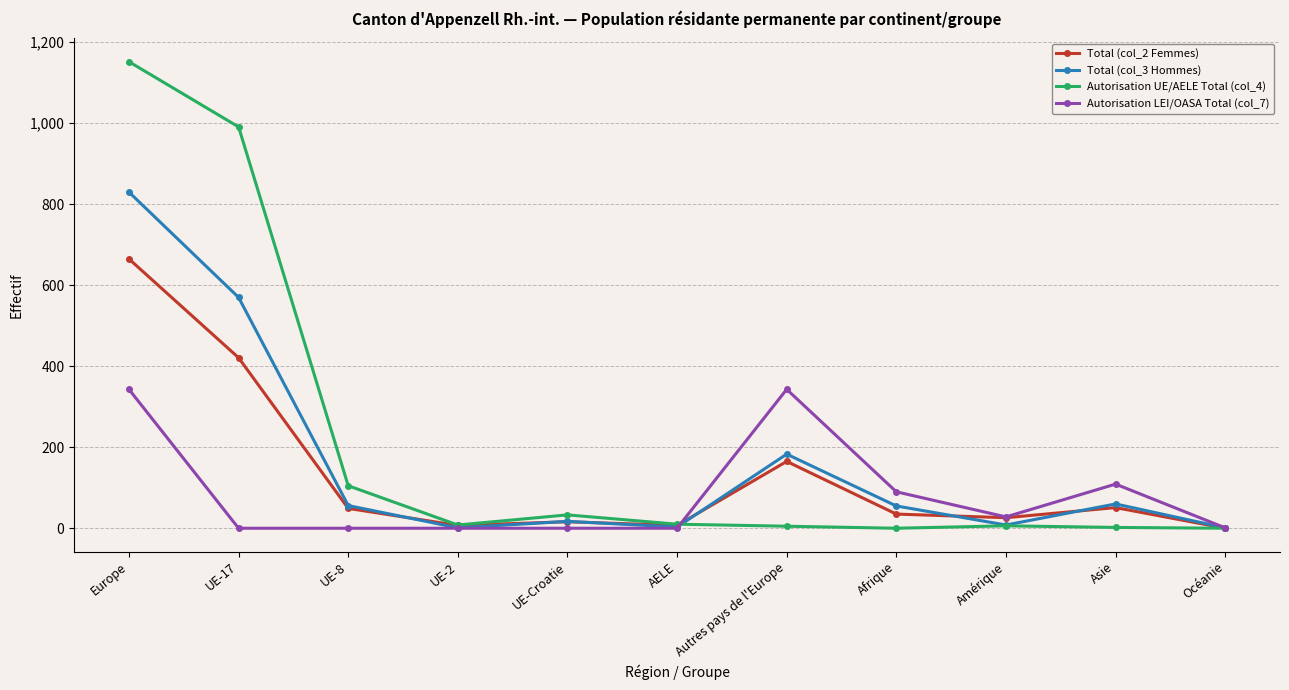

The Autorisation LEI/OASA Total (col_7) series shows 0 at UE-Croatie. True or false?

True